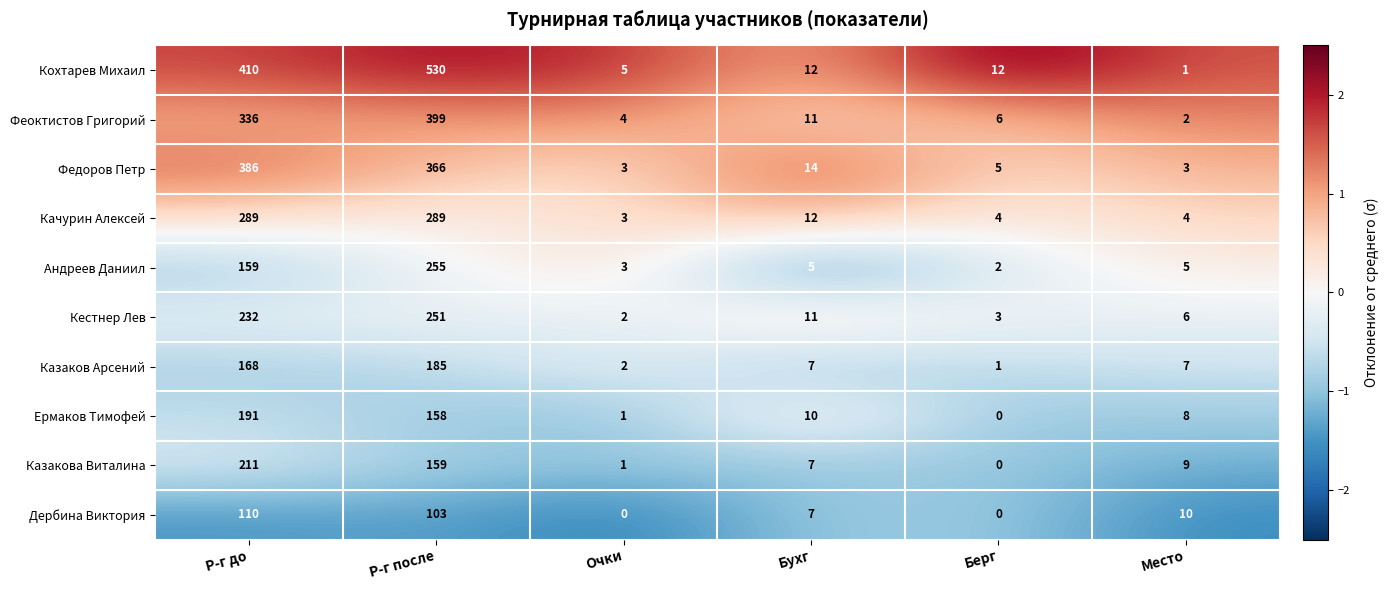

What is the greatest value displayed?

530